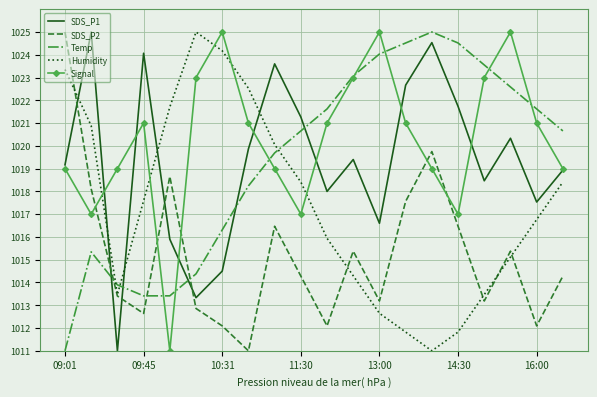

Which series has the largest total across all categories?

Signal